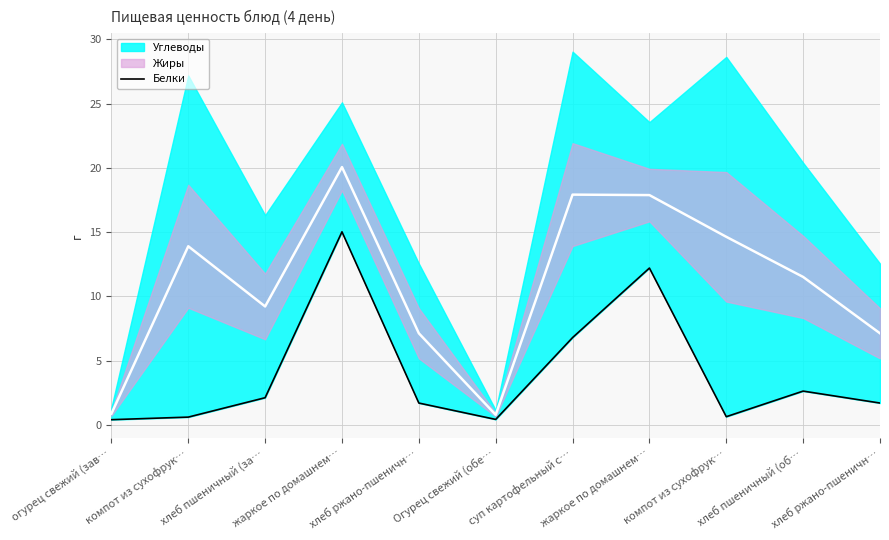

The chart shows a value of 0.6 at компот из сухофрук…. True or false?

True